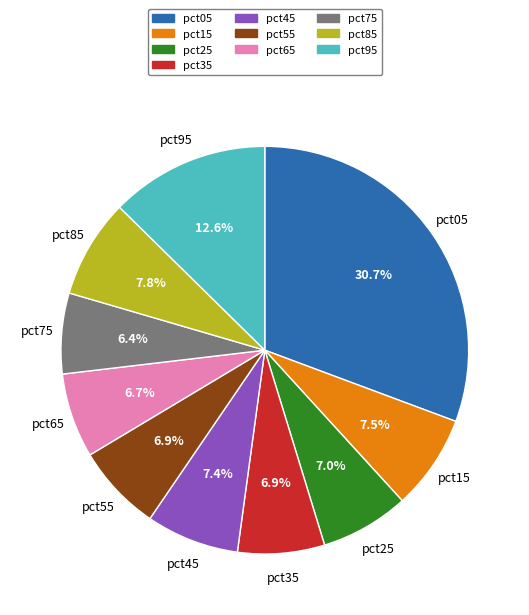

To the nearest percent, what portion does pct95 represent?

13%